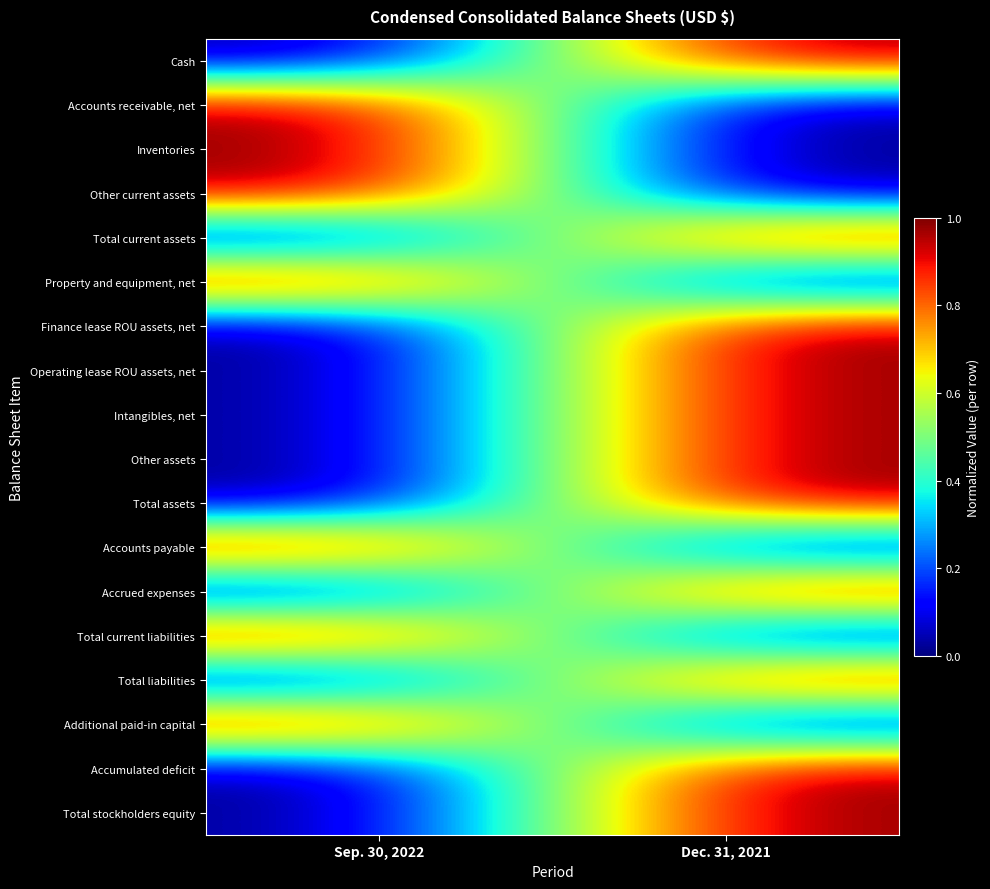

Rank the series at Dec. 31, 2021 from highest to lowest value.

Cash, Total current assets, Finance lease ROU assets, net, Operating lease ROU assets, net, Intangibles, net, Other assets, Total assets, Accrued expenses, Total liabilities, Accumulated deficit, Total stockholders equity, Accounts receivable, net, Inventories, Other current assets, Property and equipment, net, Accounts payable, Total current liabilities, Additional paid-in capital